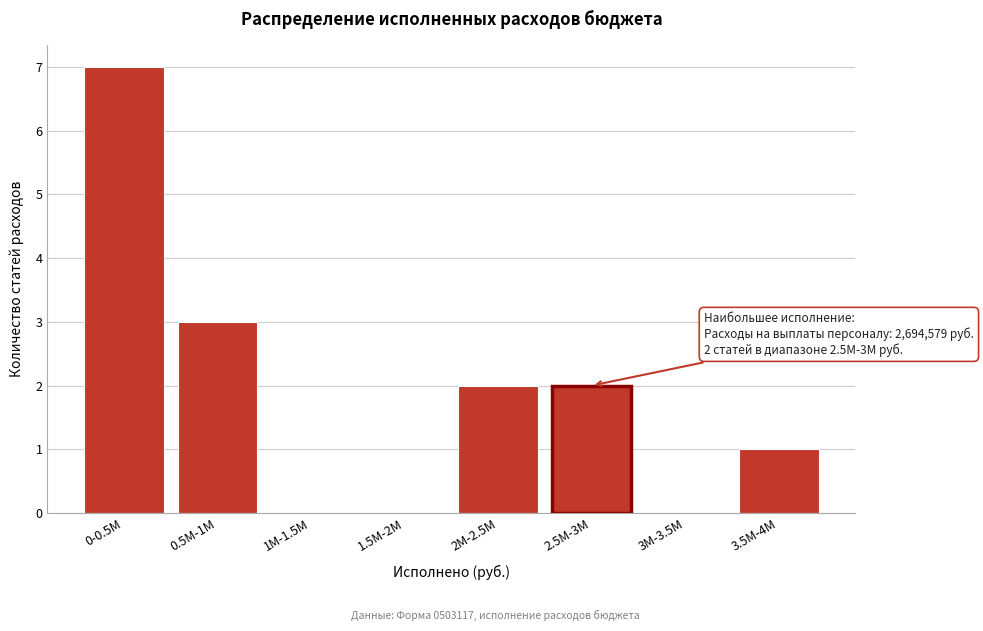

Reading left to right, what are all the values shown in this chart?

0-0.5M=7	0.5M-1M=3	1M-1.5M=0	1.5M-2M=0	2M-2.5M=2	2.5M-3M=2	3M-3.5M=0	3.5M-4M=1